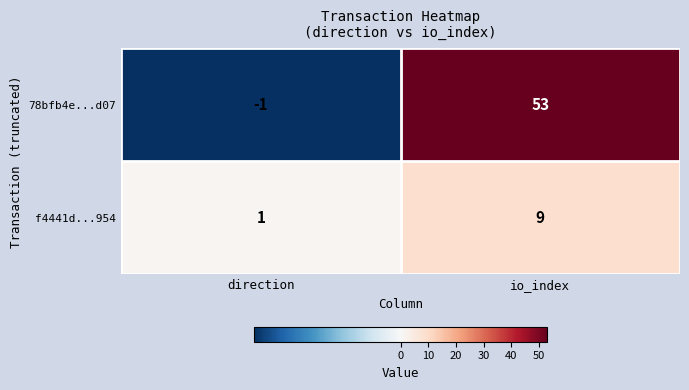

Which series has the largest range (max minus min)?

78bfb4e...d07